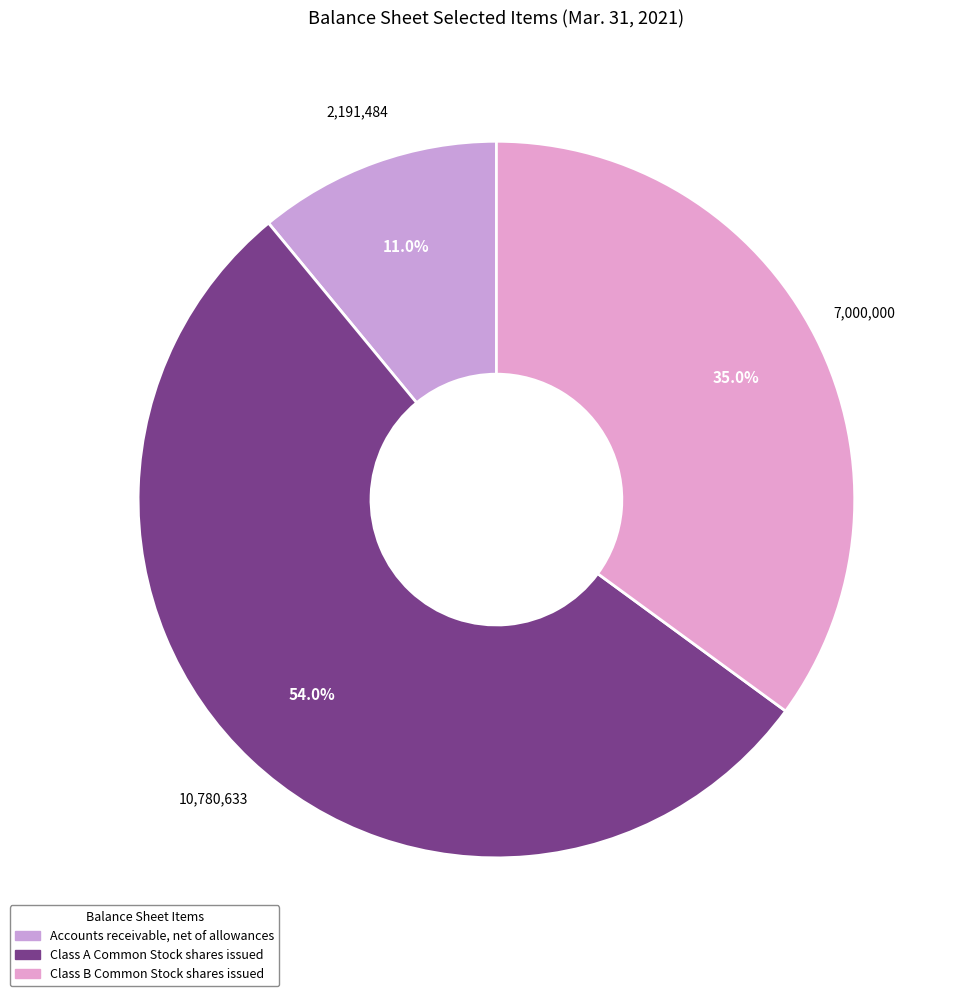

Does Accounts receivable, net of allowances account for over 50% of the chart?

No